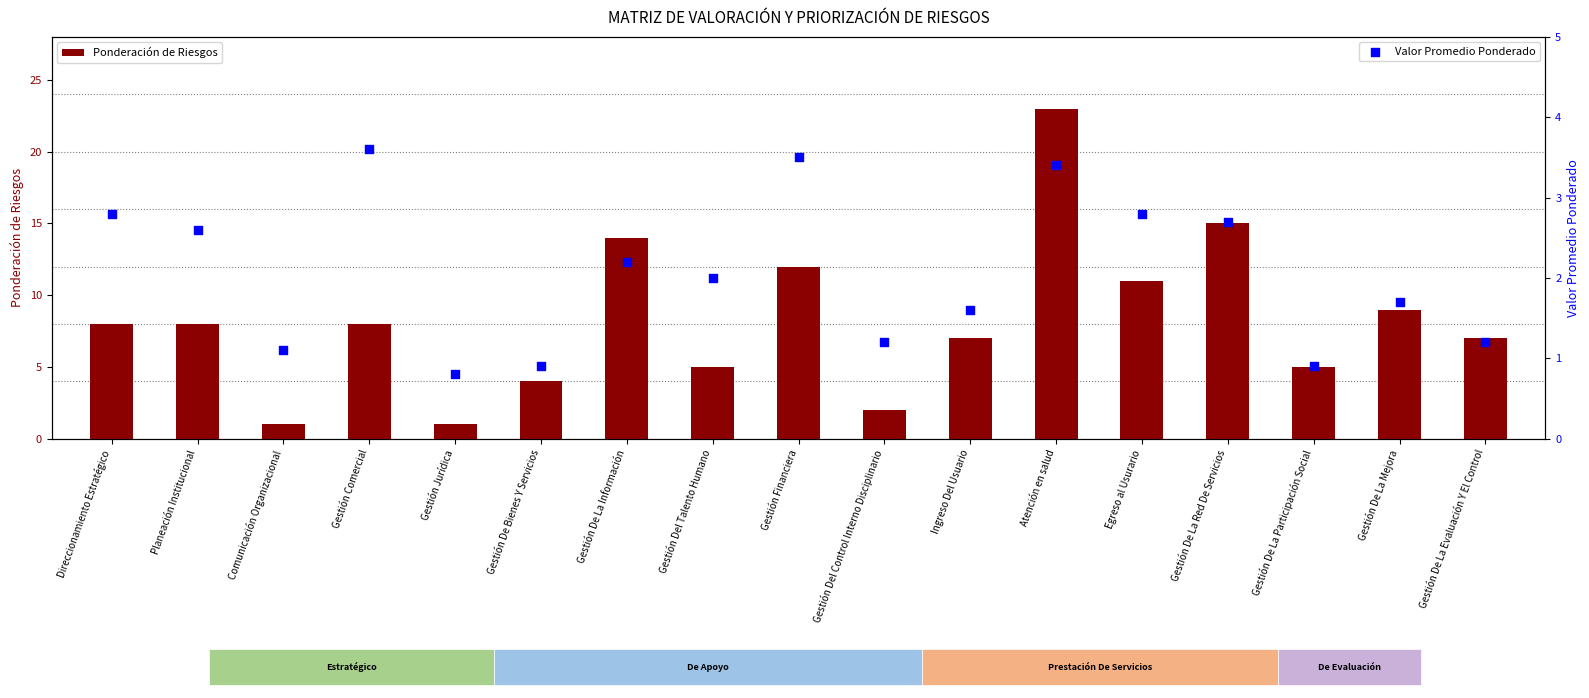

Which series has the widest spread of Y values?

Ponderación de Riesgos